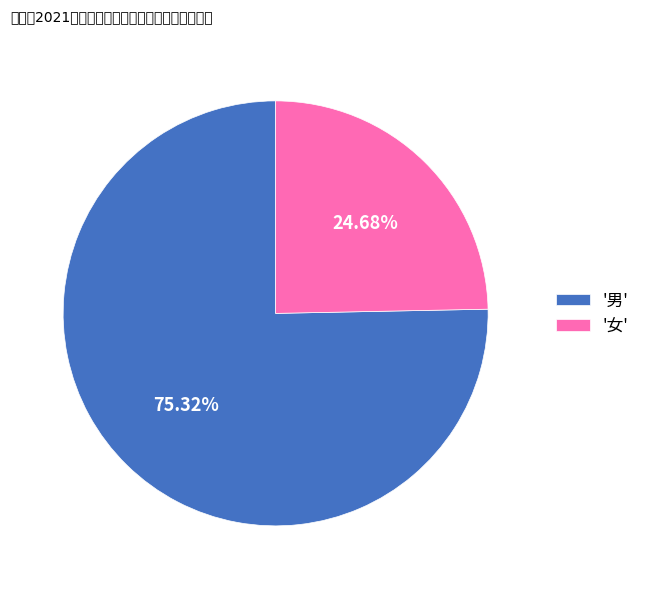

Rank the categories by value from lowest to highest.

'女', '男'